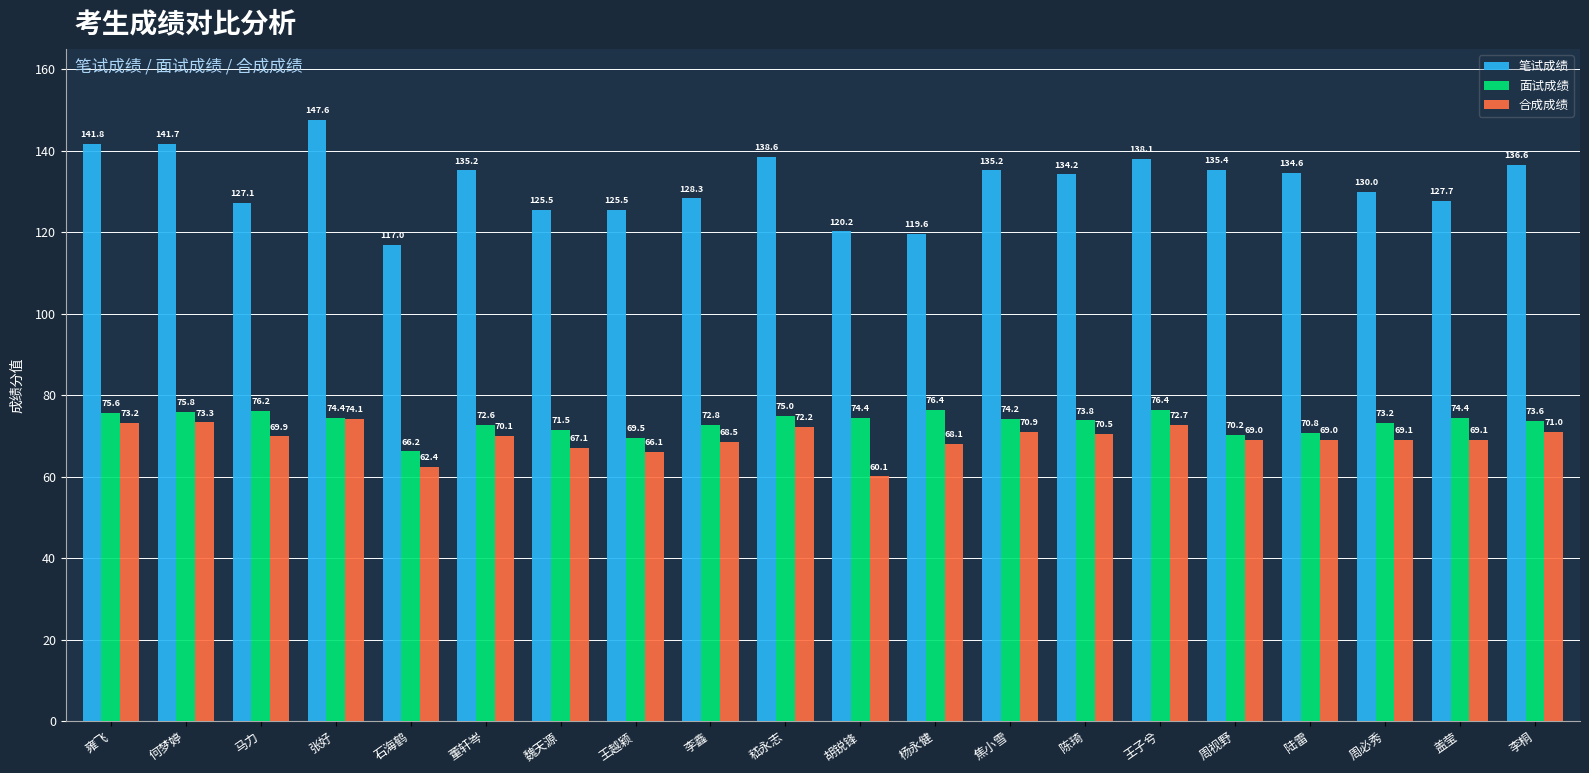

What is the label of the 2nd bar from the right?

盖莹